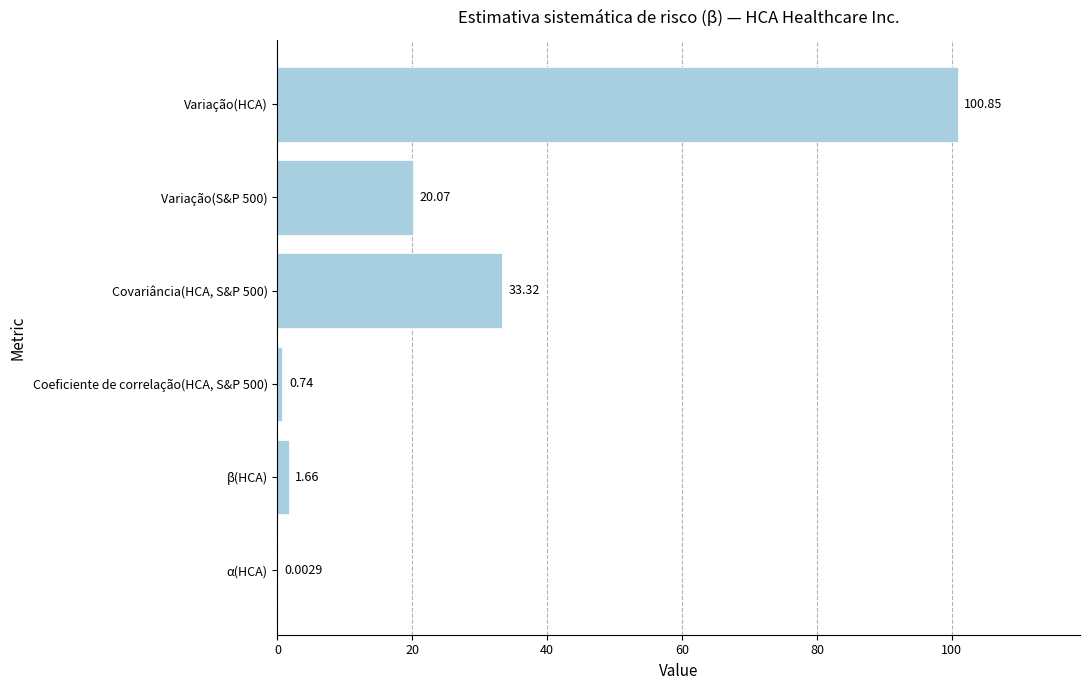

What is the sum of all values?

156.6